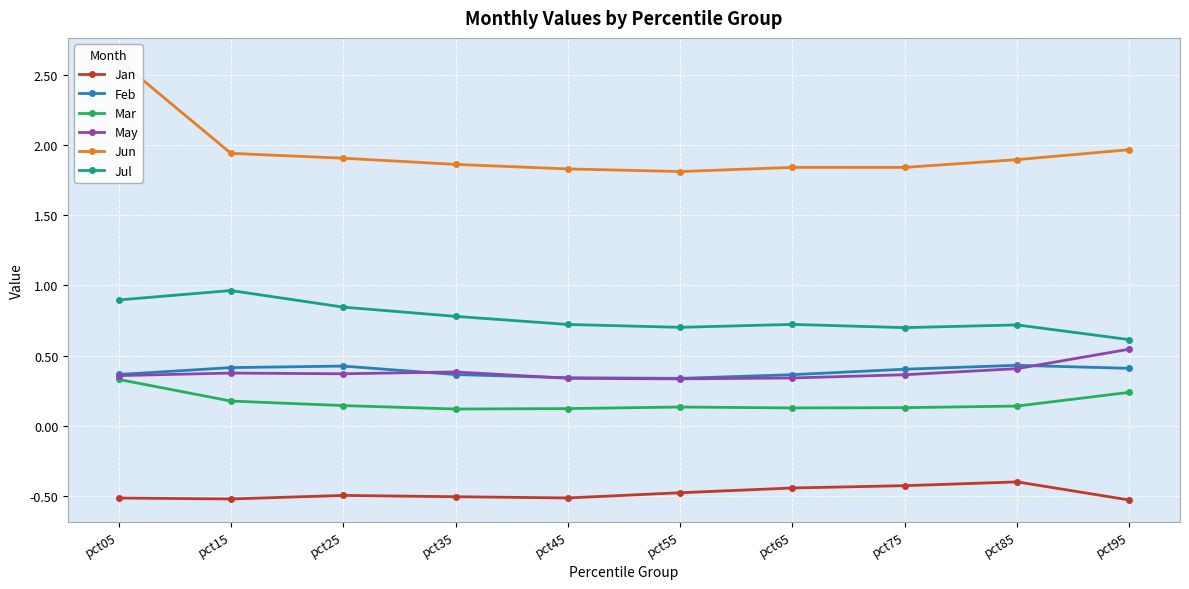

Is it true that Jun equals 3.0 at pct45?

False